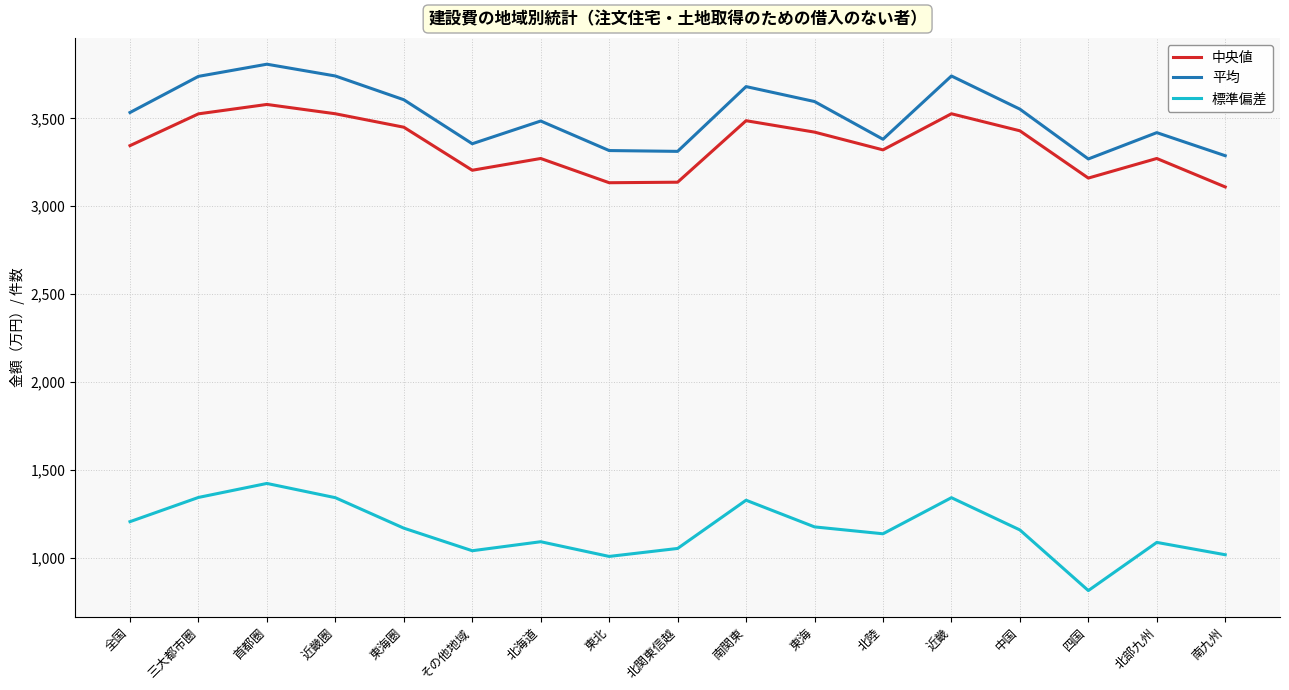

In 標準偏差, how many points are lower than both neighbors (excluding endpoints)?

4